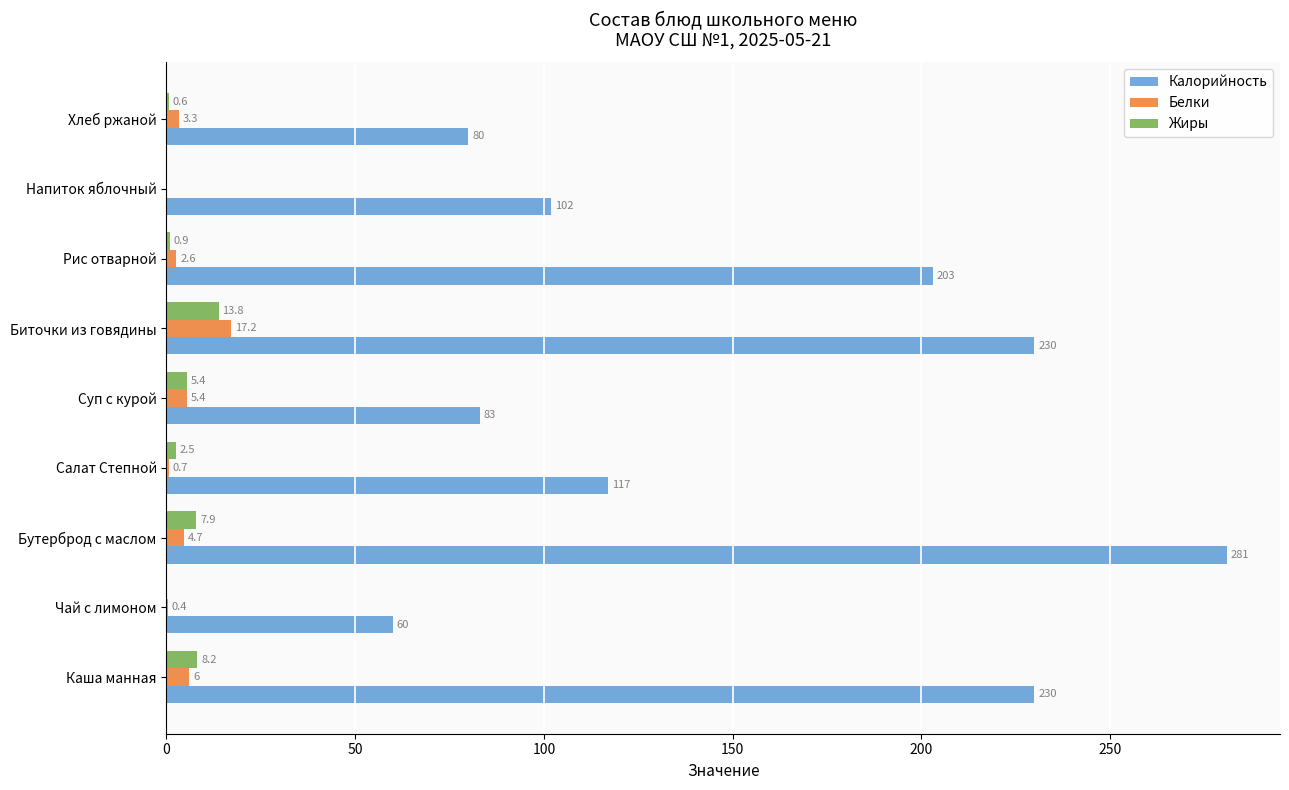

Which category has the highest value across all series?

Бутерброд с маслом